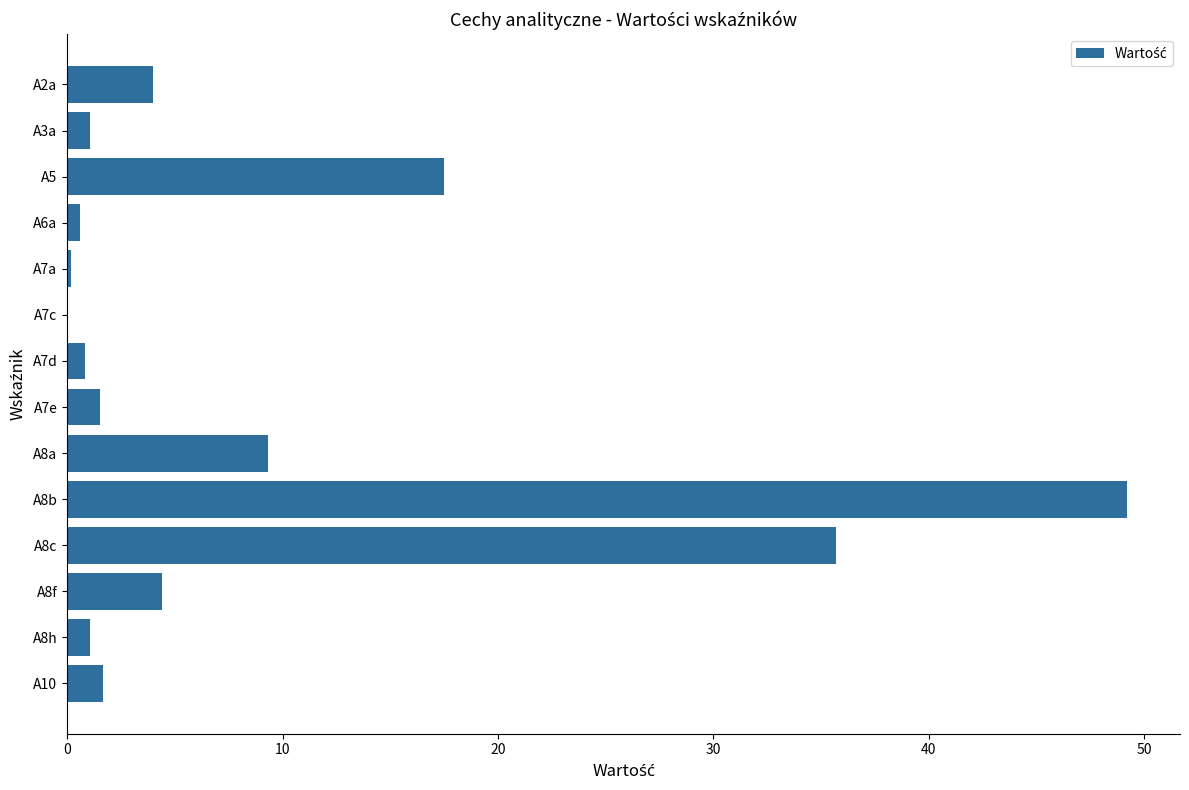

True or false: the data shows 9.9 at A5.

False